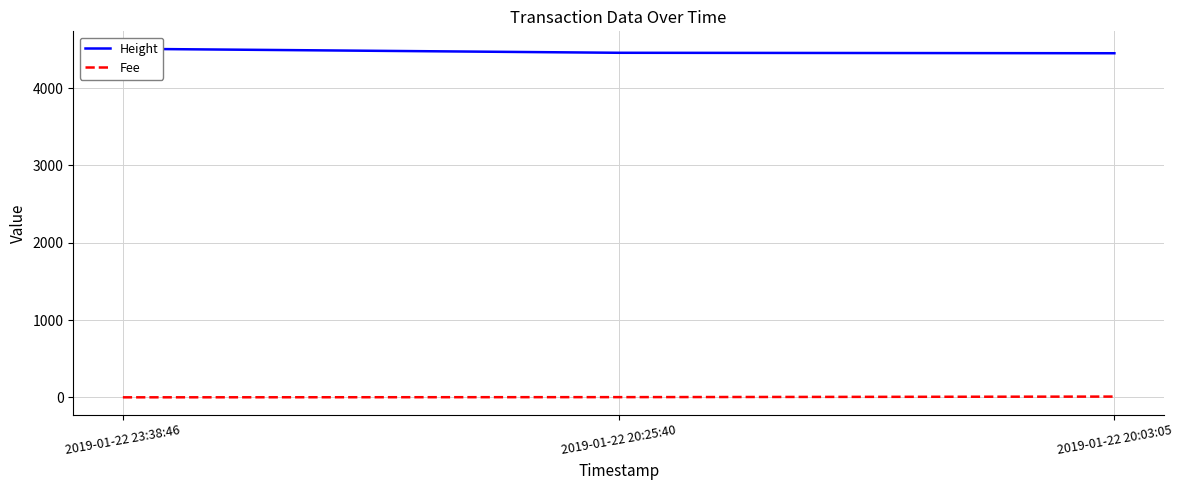

Does the chart display data point markers on the line(s)?

No